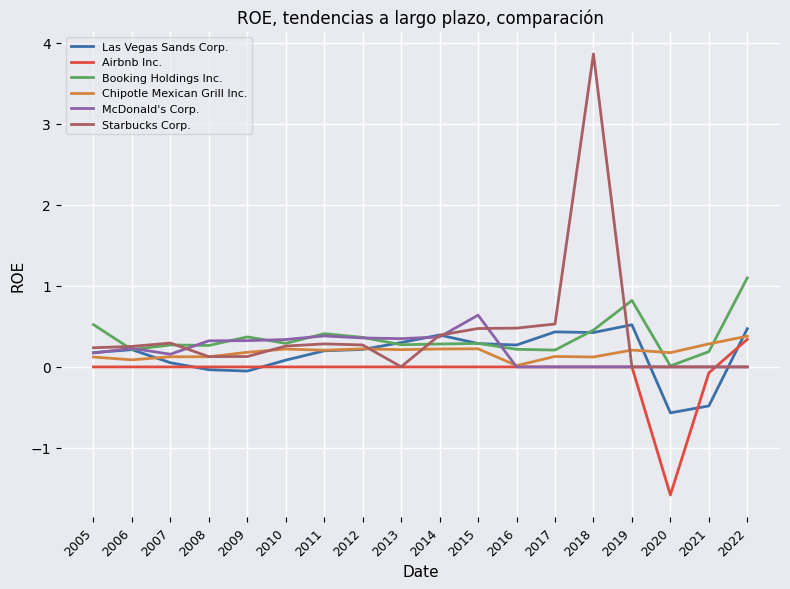

Is it true that McDonald's Corp. equals 0.6 at 2008?

False